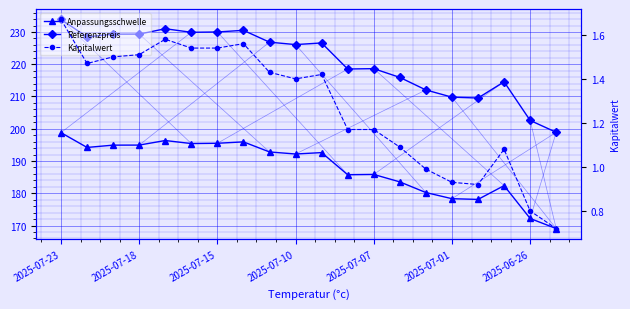

What are all the series names shown in the legend?

Anpassungsschwelle, Referenzpreis, Kapitalwert